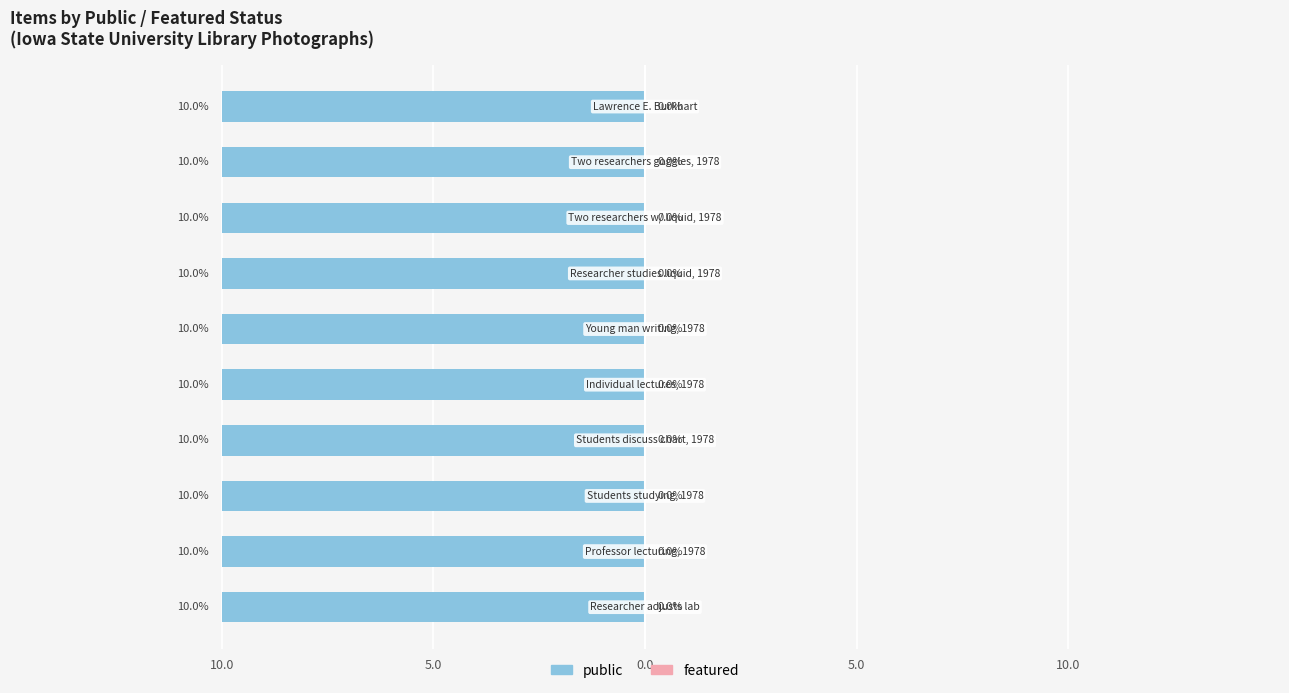

Is it true that public equals 2 at 1978?

False